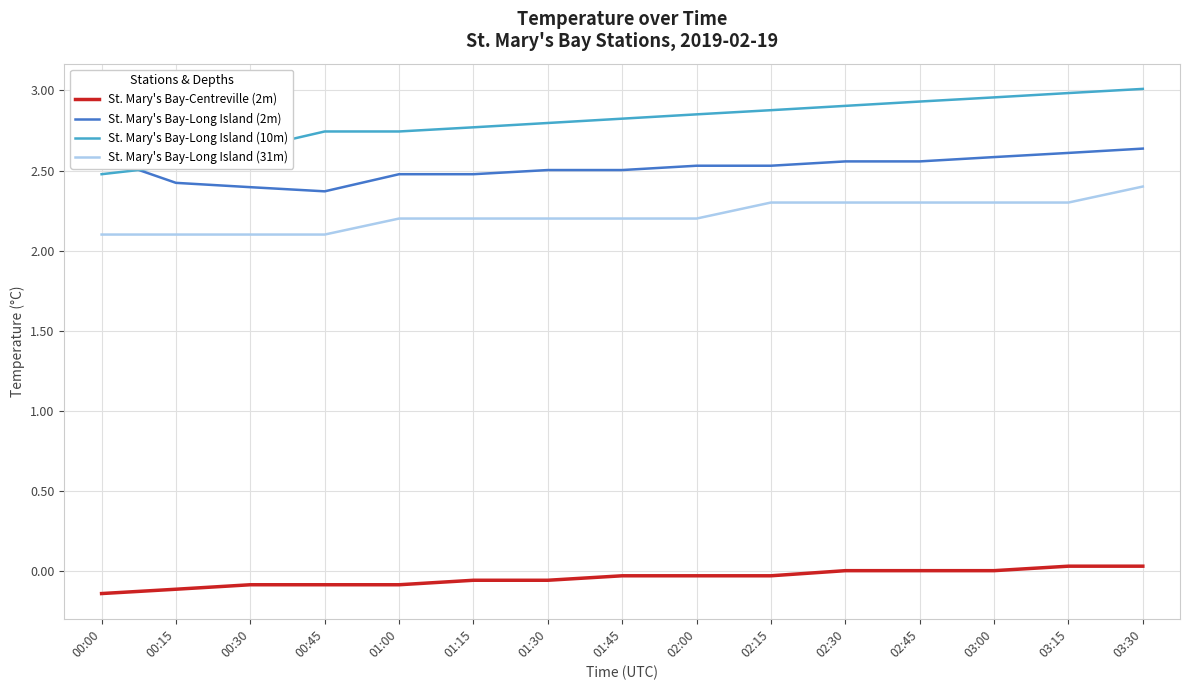

Rank the series by their maximum value, from highest to lowest.

St. Mary's Bay-Long Island (10m), St. Mary's Bay-Long Island (2m), St. Mary's Bay-Long Island (31m), St. Mary's Bay-Centreville (2m)